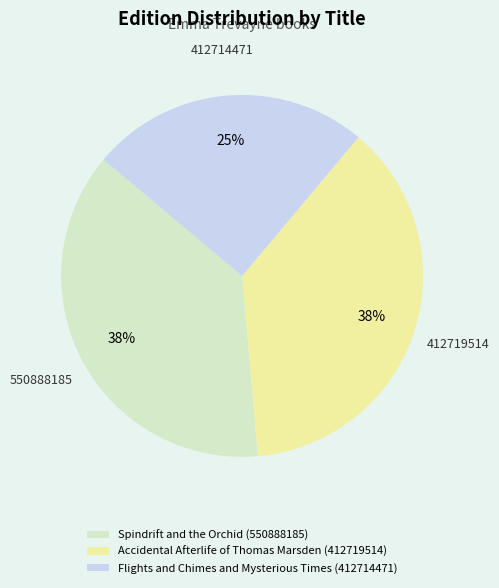

To the nearest percent, what portion does Flights and Chimes and Mysterious Times (412714471) represent?

25%